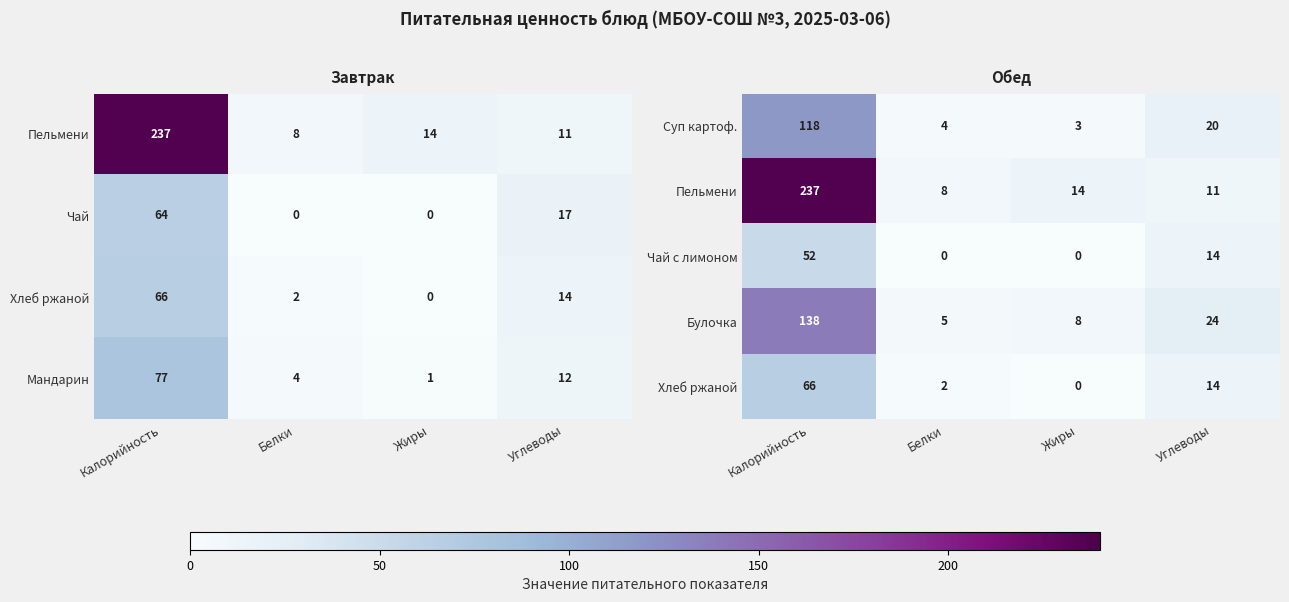

Is it true that Булочка equals 216 at Калорийность?

False